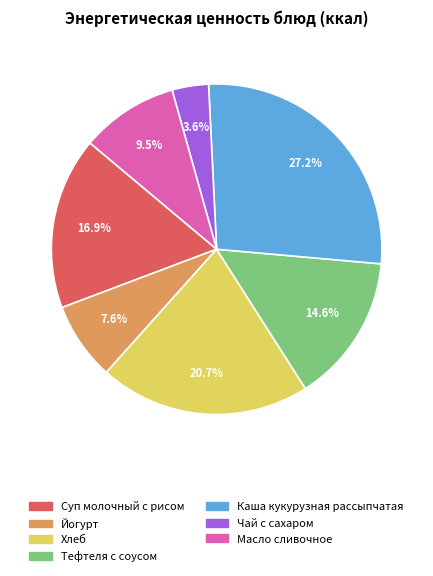

What is the total percentage of Суп молочный с рисом and Йогурт?

24.5%